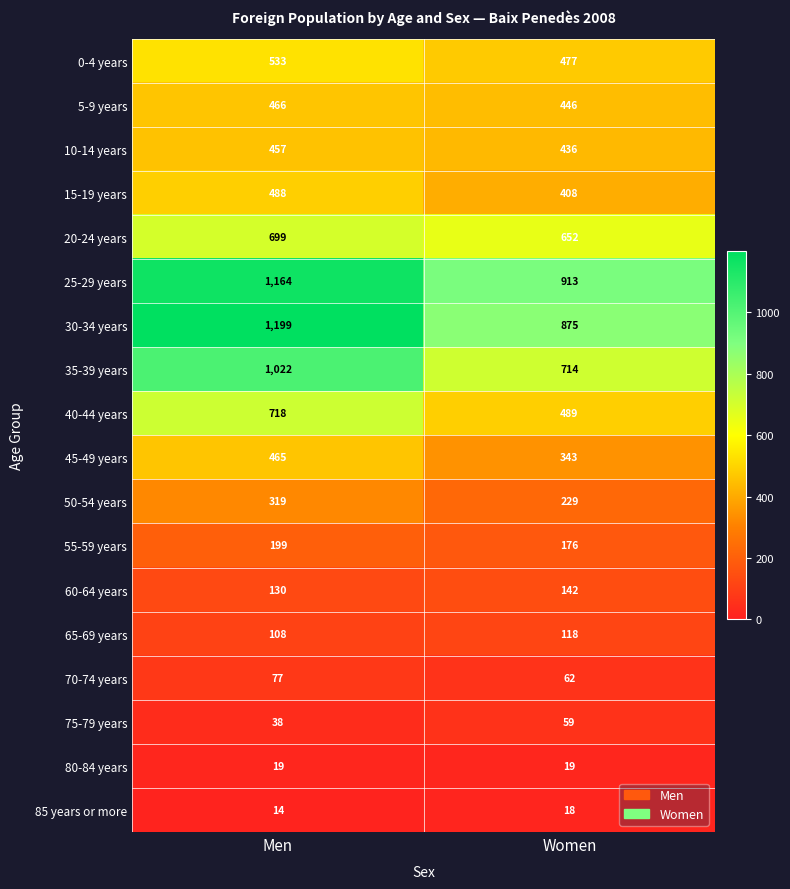

Which series has the largest total across all categories?

25-29 years